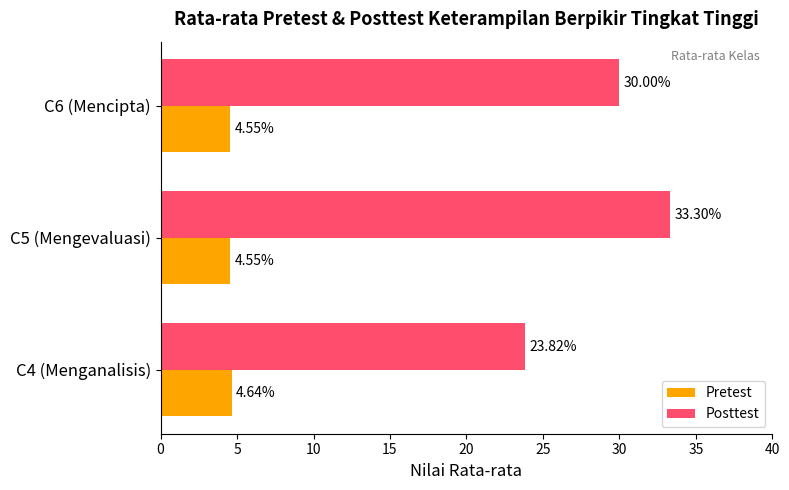

At how many categories does at least one series exceed 7?

3